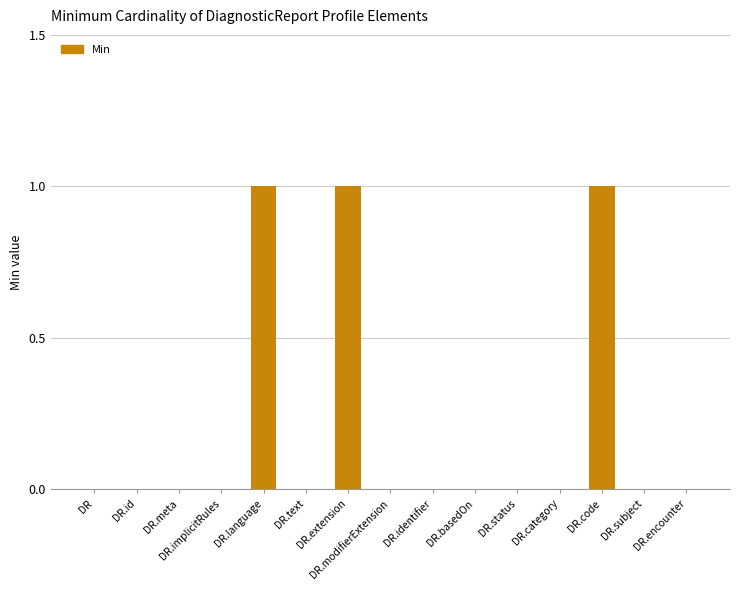

Reading right to left, what are all the values shown in this chart?

0	0	1	0	0	0	0	0	1	0	1	0	0	0	0